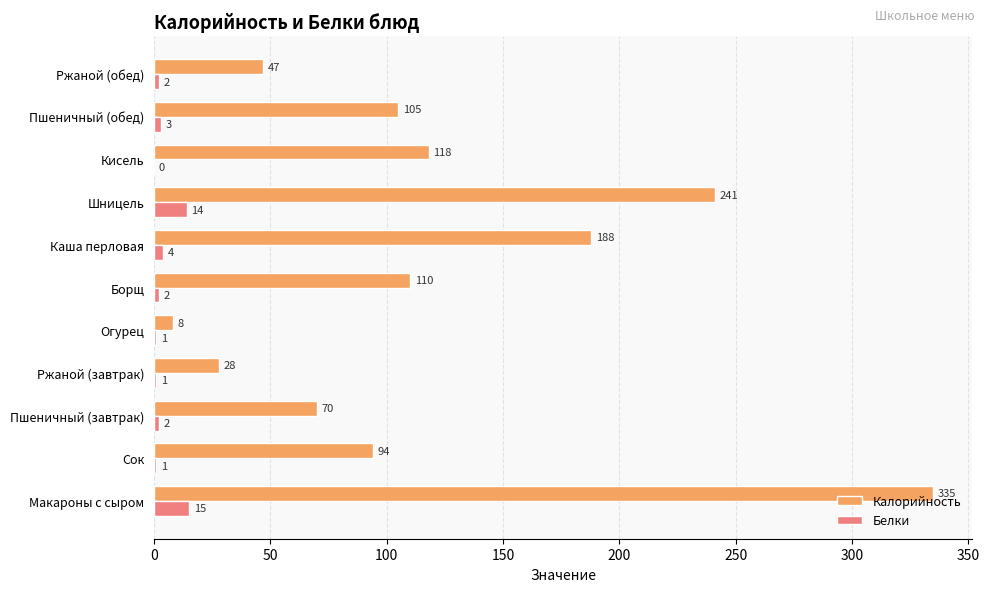

At which label is Белки closest to 7?

Каша перловая